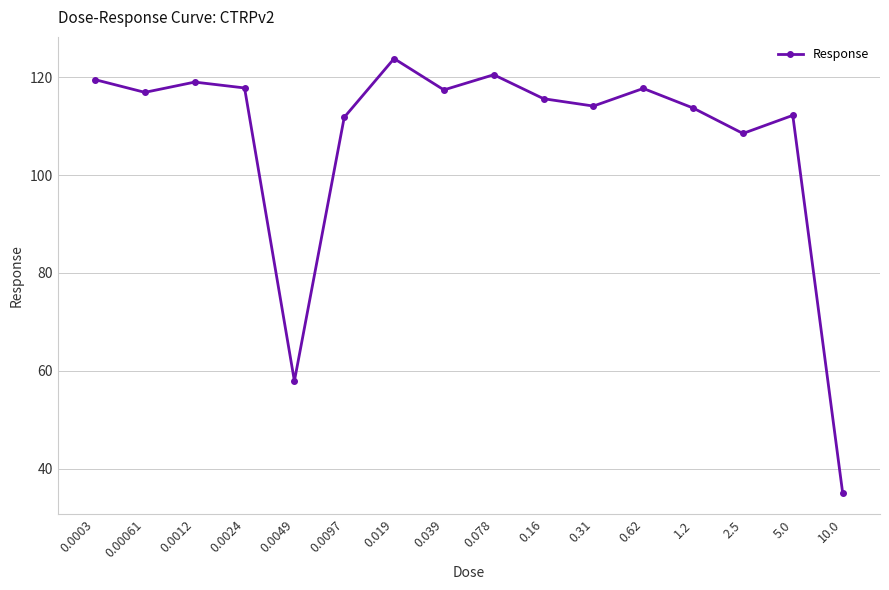

Between 10.0 and 0.62, which is larger?

0.62